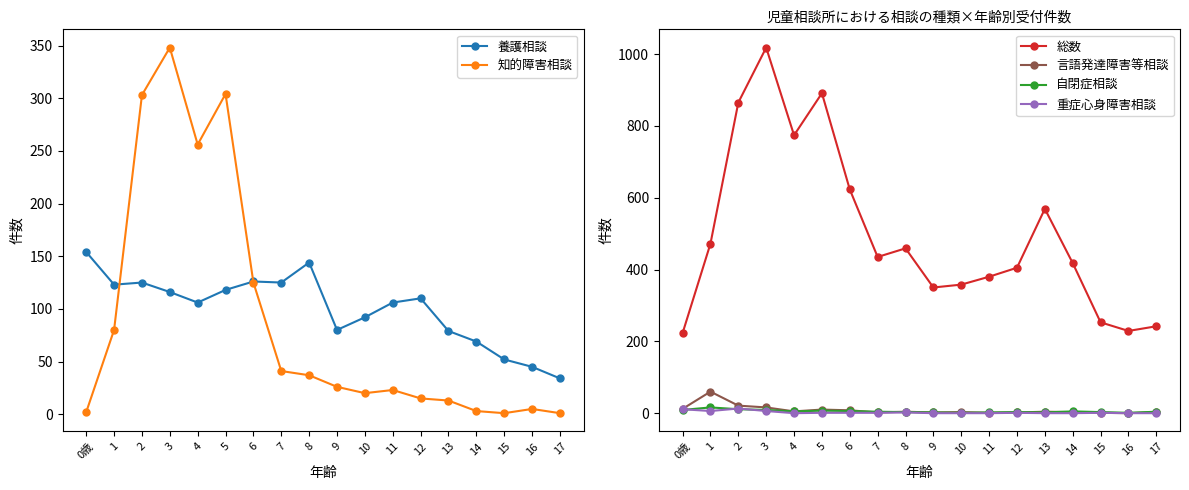

How many lines are shown in the chart?

6